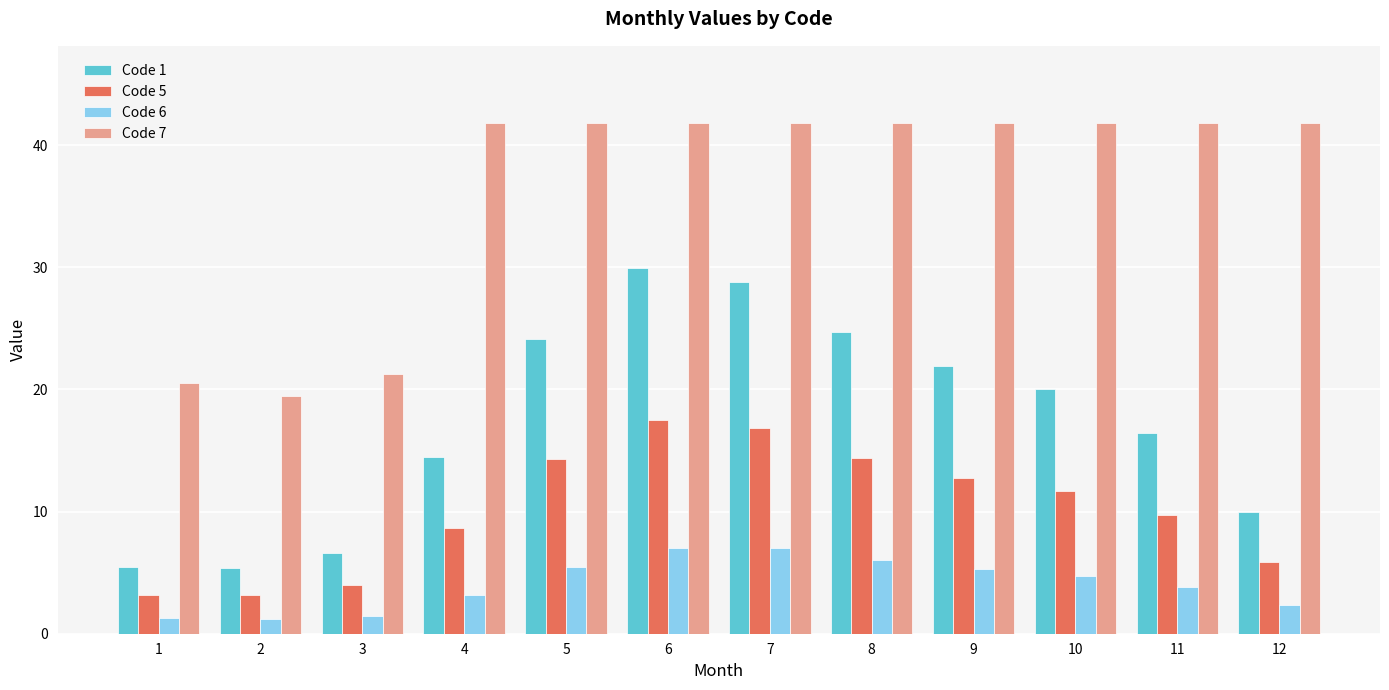

The Code 1 series shows 5.4 at 2. True or false?

True